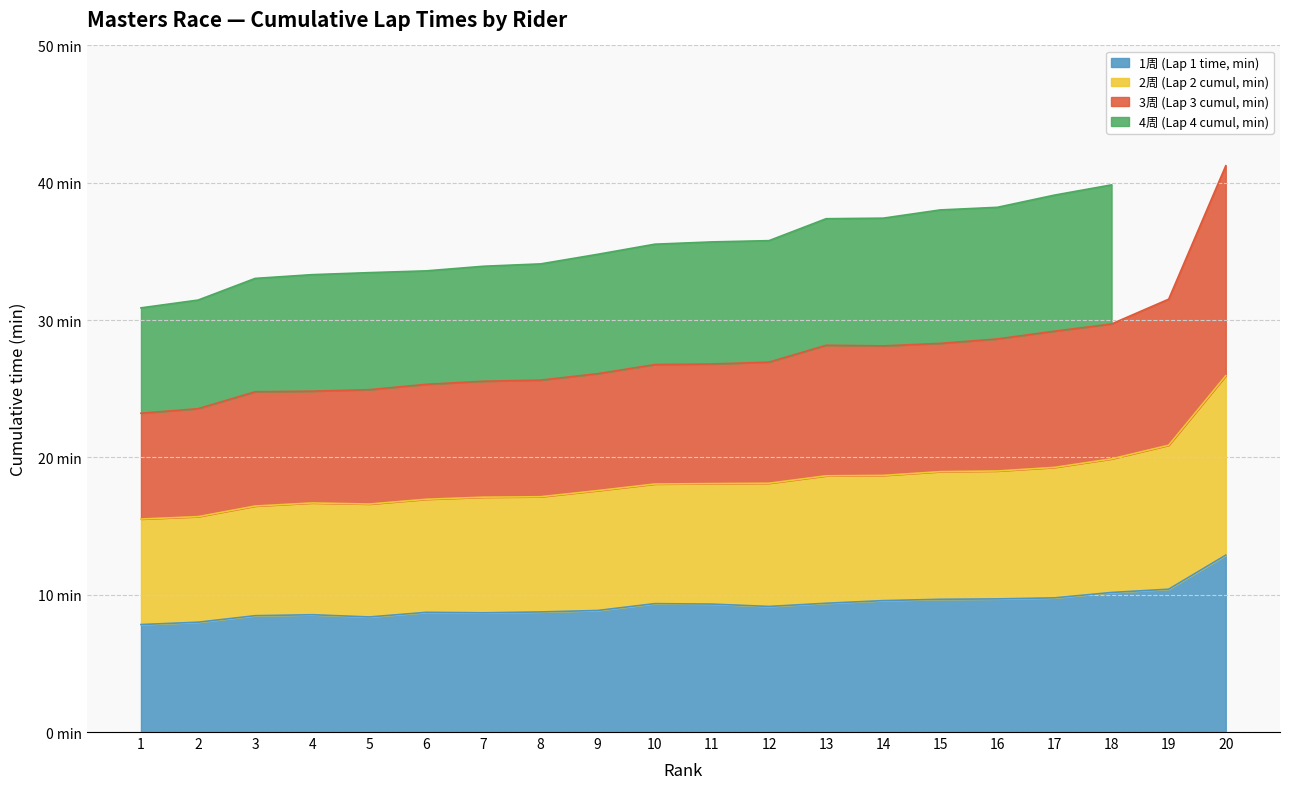

How many data points does each series have?

20